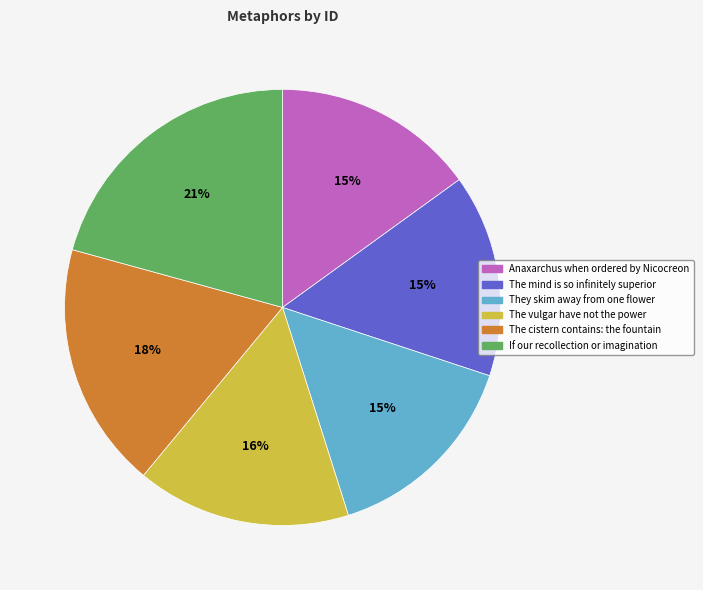

To the nearest percent, what is the combined percentage of The mind is so infinitely superior and Anaxarchus when ordered by Nicocreon?

30%